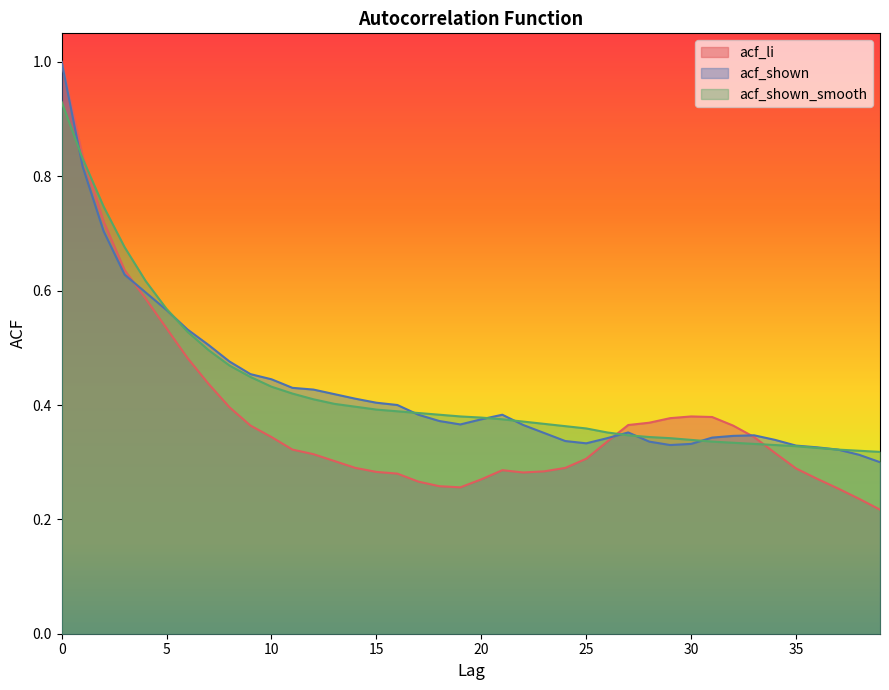

Between which two adjacent categories do acf_shown_smooth and acf_shown first intersect?

0 and 1